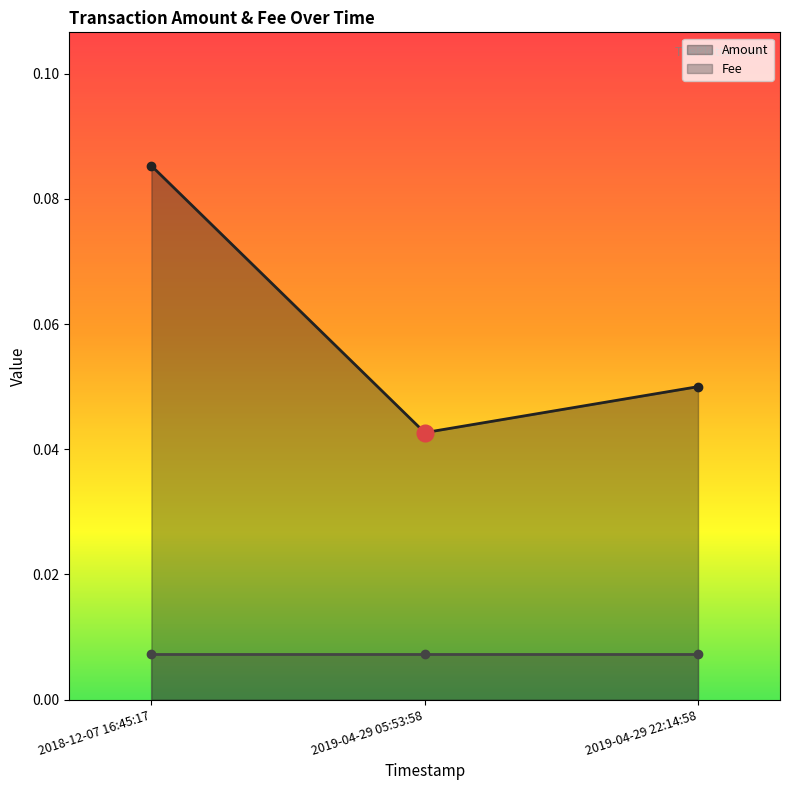

At which label is the value closest to 0?

2019-04-29 05:53:58